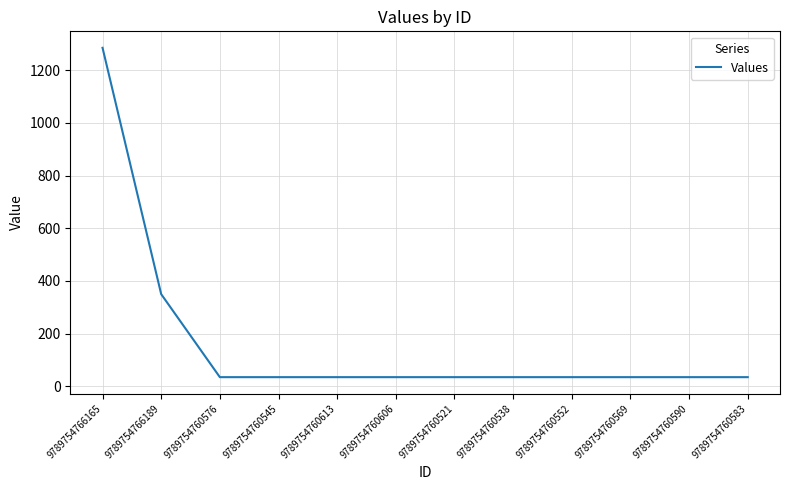

What is the difference between the values at 9789754766165 and 9789754760590?

1250